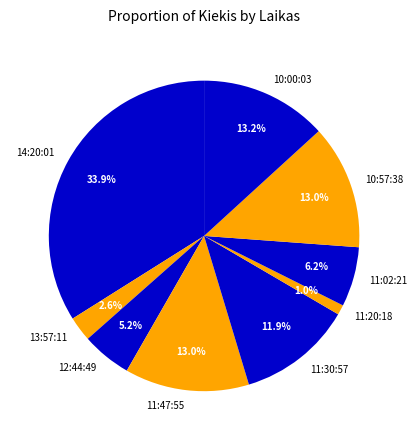

Does 10:00:03 represent more than half of the total?

No